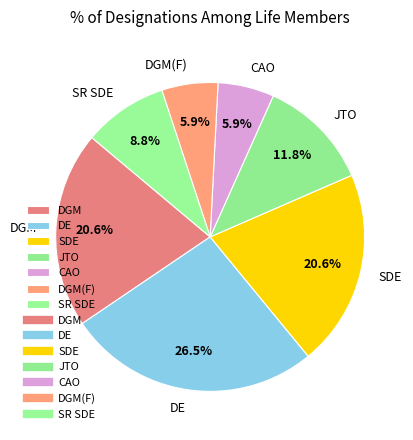

Is CAO the majority of the pie?

No